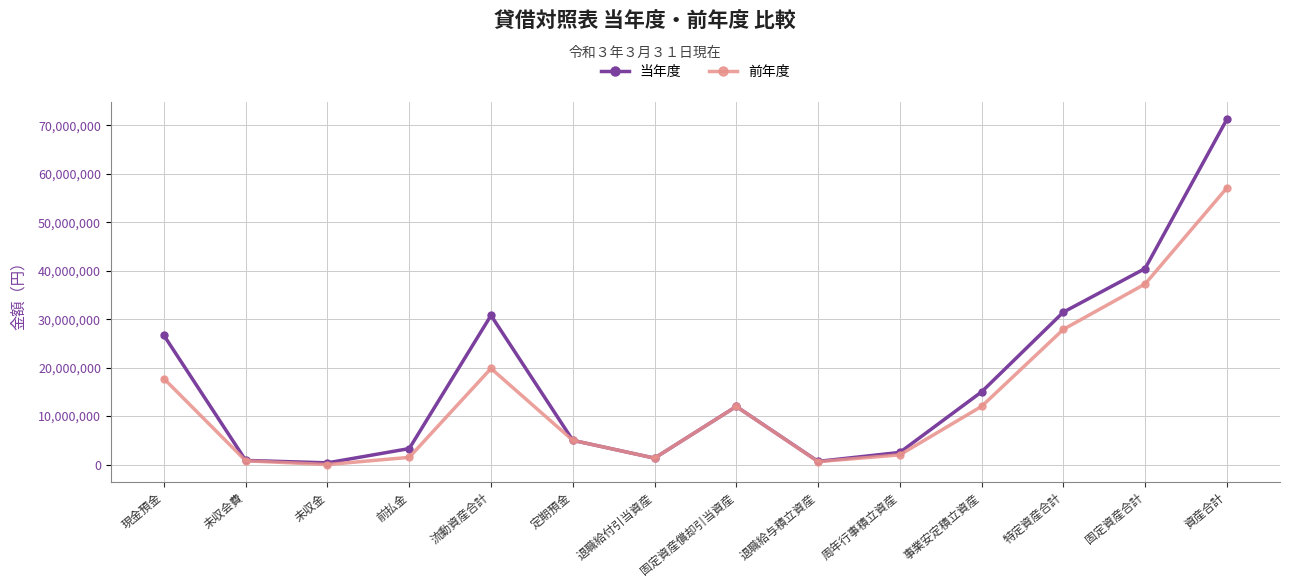

What is the label of the 6th point from the right?

退職給与積立資産